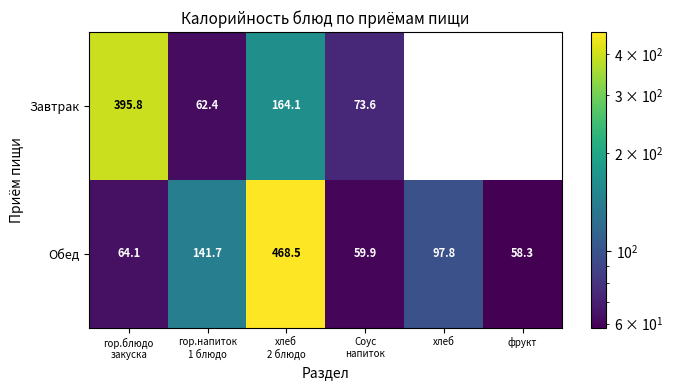

True or false: Обед has a value of 97.8 at хлеб.

True